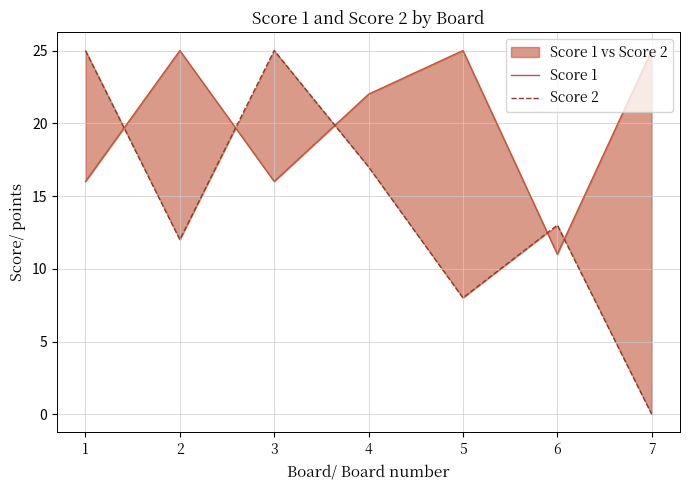

What is the value of the Score 1 point at the 4th from the left?

22